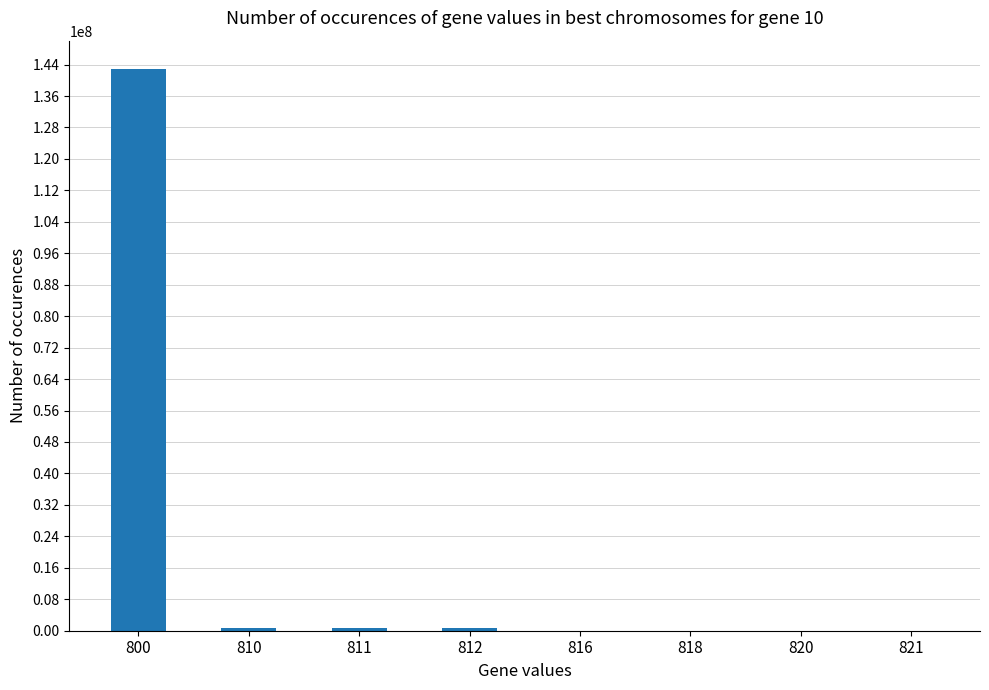

Is it true that the value at 800 is 142928153?

True